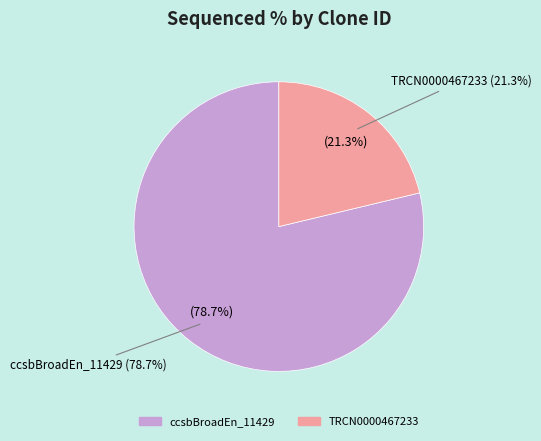

Is there a majority slice in this chart?

Yes